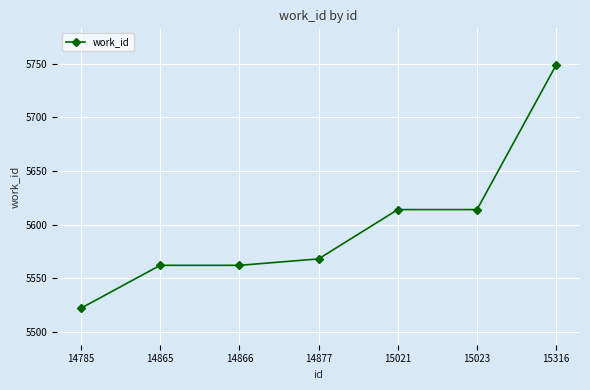

What is the change in value from 14866 to 15021?

+52